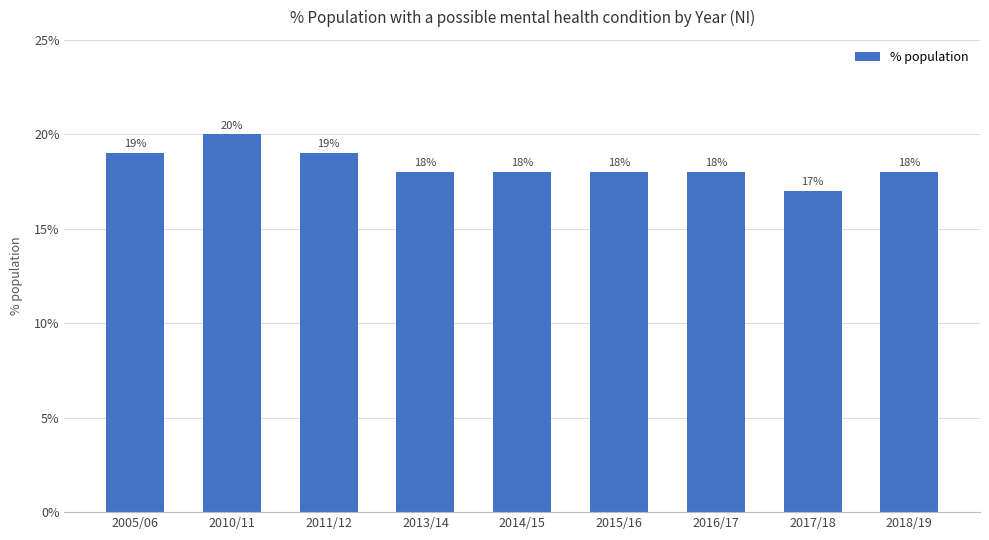

Does the chart contain any negative values?

No